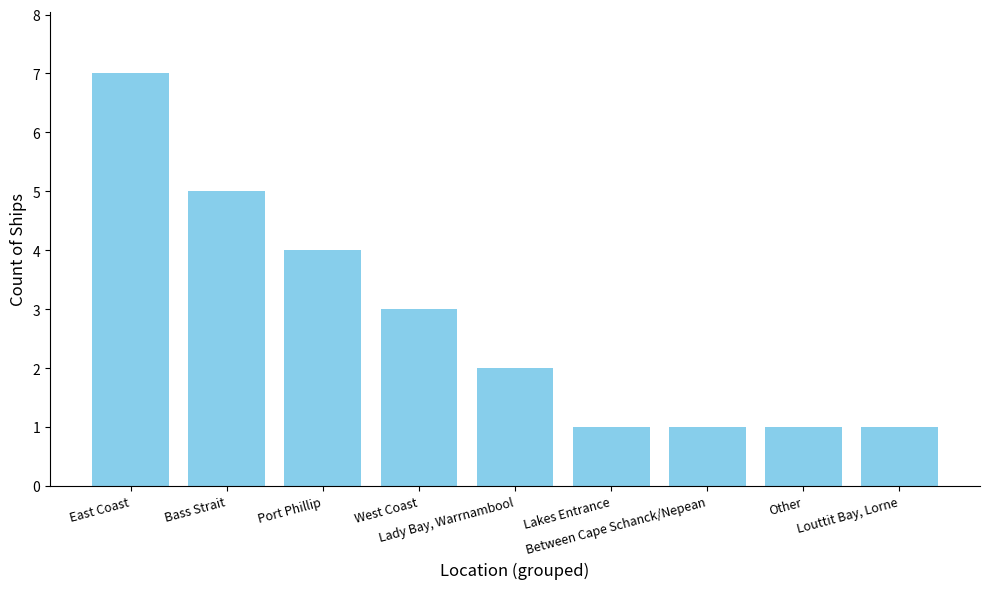

What is the difference between the maximum and minimum values?

6